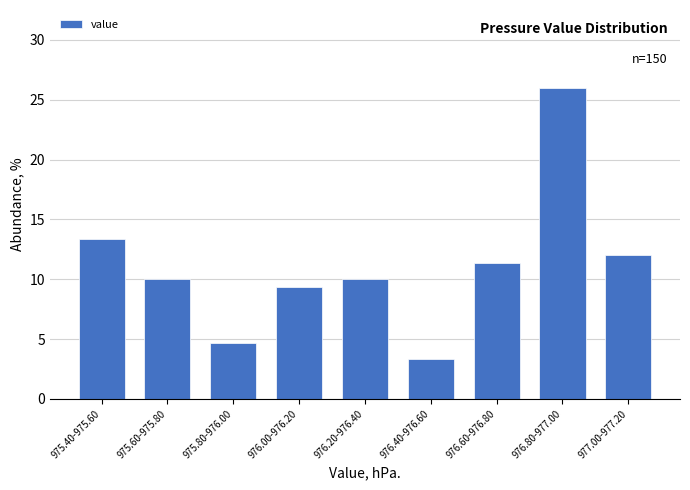

Reading left to right, list all the values displayed in this chart.

13.3	10.0	4.7	9.3	10.0	3.3	11.3	26.0	12.0